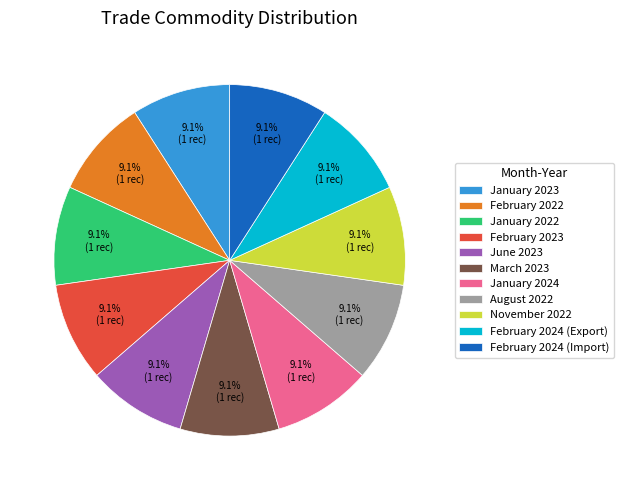

How many slices are in this pie chart?

11